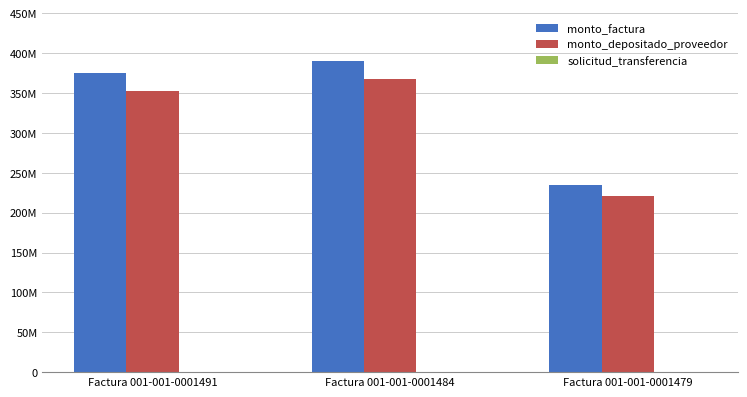

Are the bars grouped side by side (vs. stacked)?

Yes